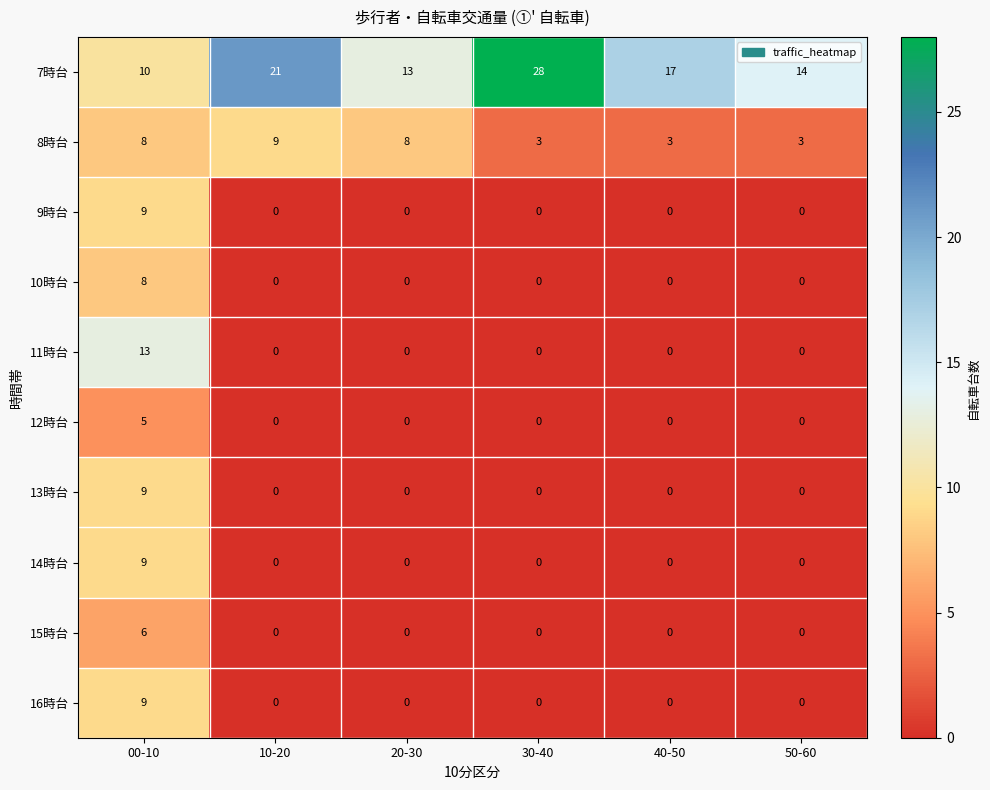

At how many categories does at least one series exceed 23?

1